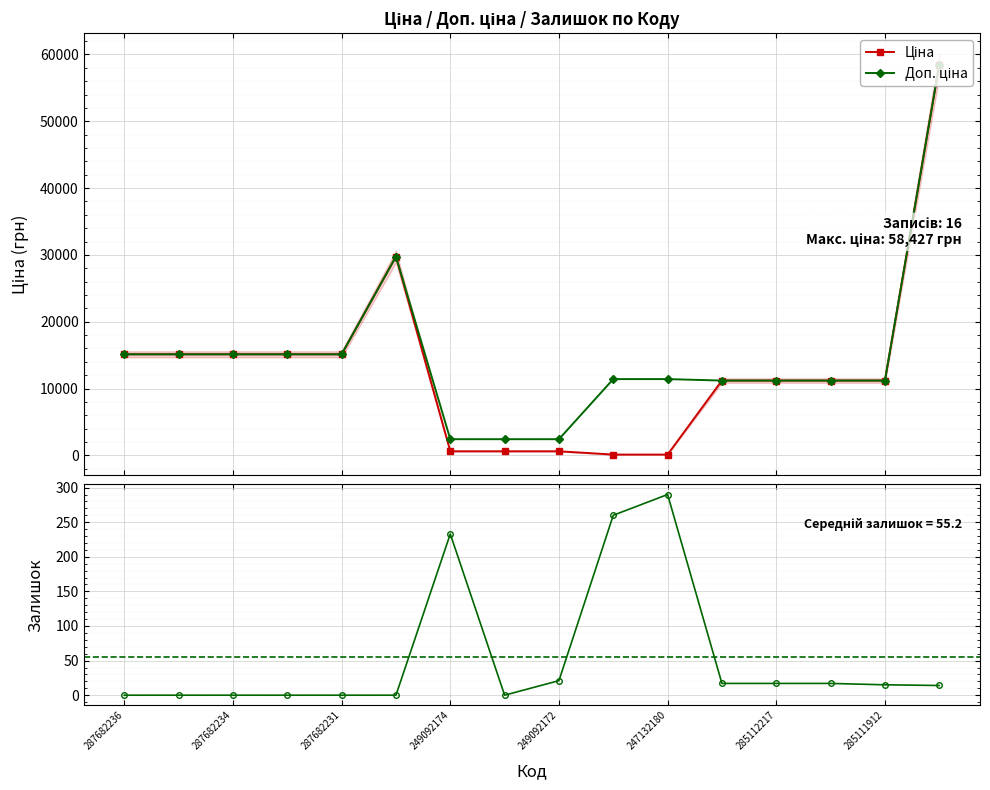

What is the difference between the Ціна values at 247132180 and 287682234?

15005.9